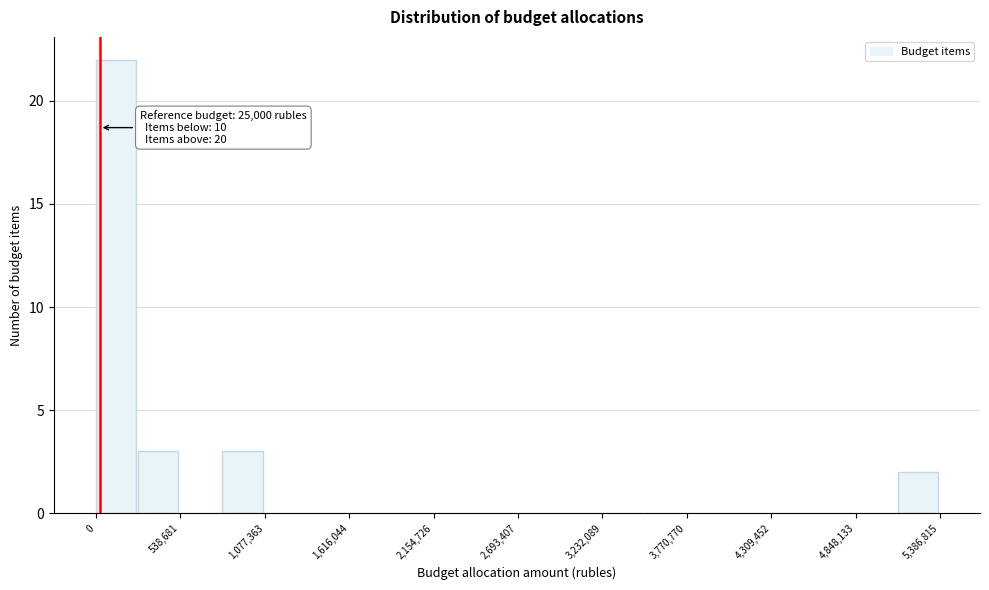

Read against the x-axis, roughly where is the centre of the tallest bar?

100000